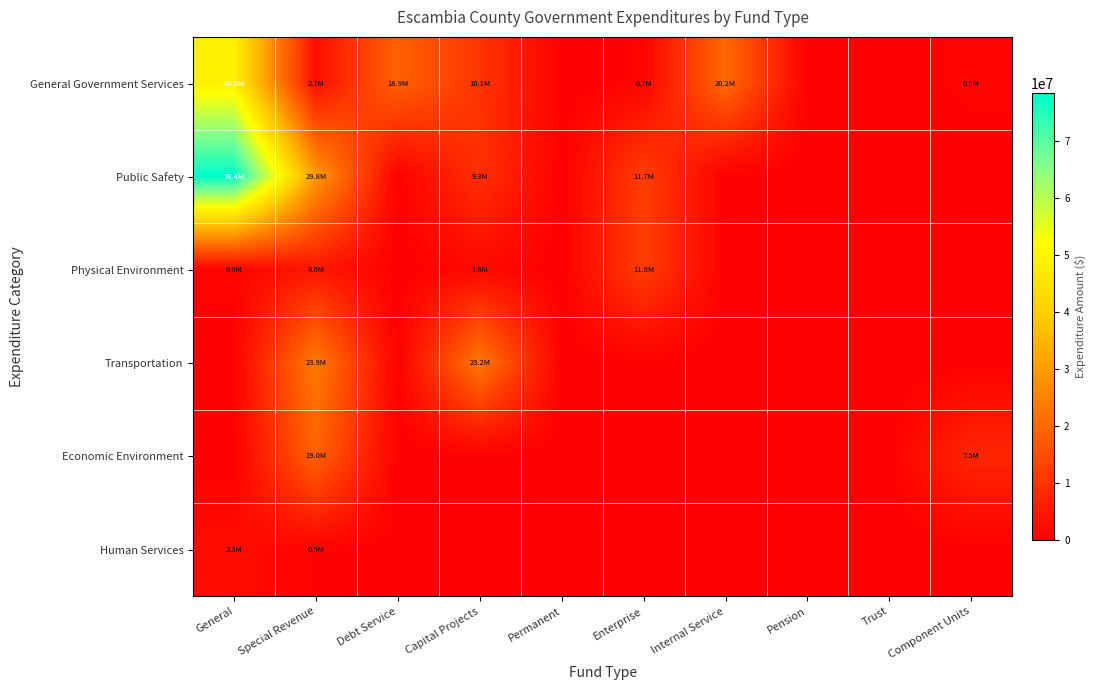

Between Internal Service and Debt Service, which is larger?

Internal Service